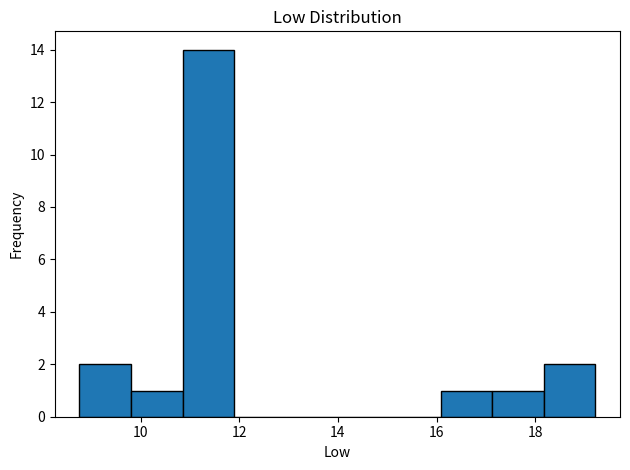

Reading left to right, transcribe this chart: for each bar, give the range it covers on the x-axis and its height. Neither the bar edges nor the heights are printed on the chart, so give them approximately, as read against the axes.

8.8 to 9.8: 2
9.8 to 10.8: 1
10.8 to 11.8: 14
11.8 to 13.0: 0
13.0 to 14.0: 0
14.0 to 15.0: 0
15.0 to 16.0: 0
16.0 to 17.2: 1
17.2 to 18.2: 1
18.2 to 19.2: 2